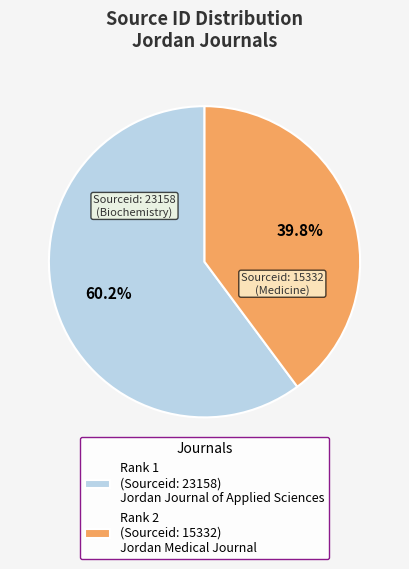

How many slices are in this pie chart?

2